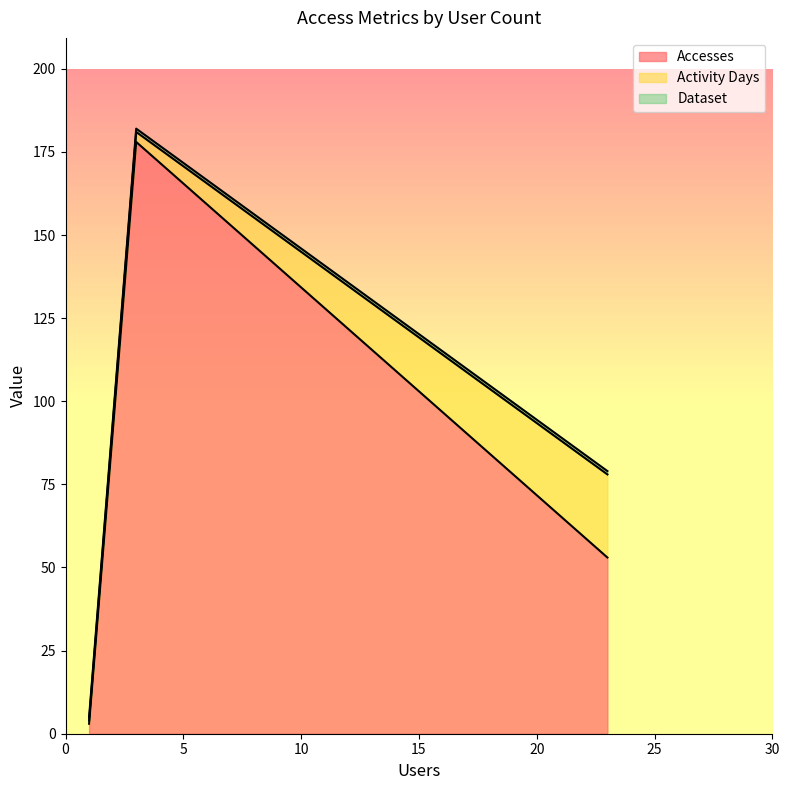

Which series has the largest range (max minus min)?

Accesses